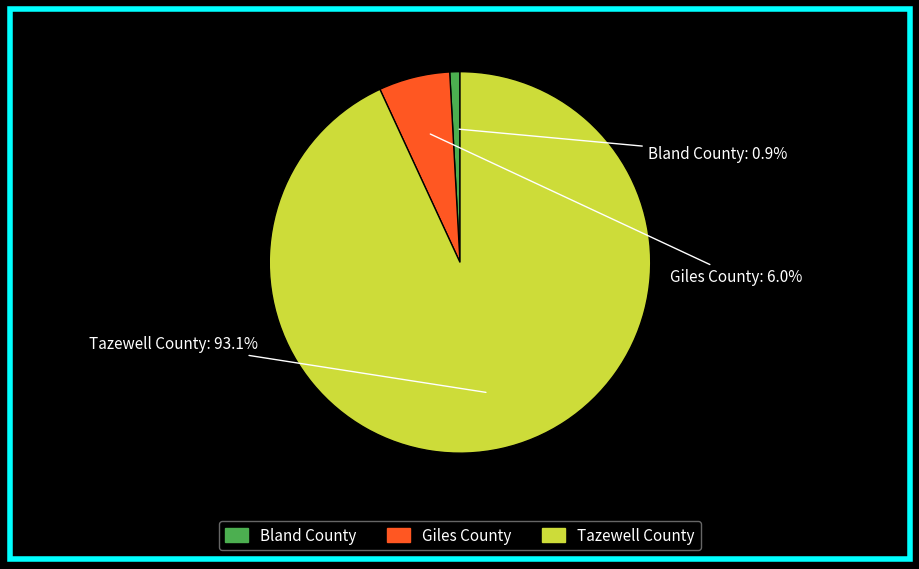

Is it true that Bland County is 11% of the pie?

False